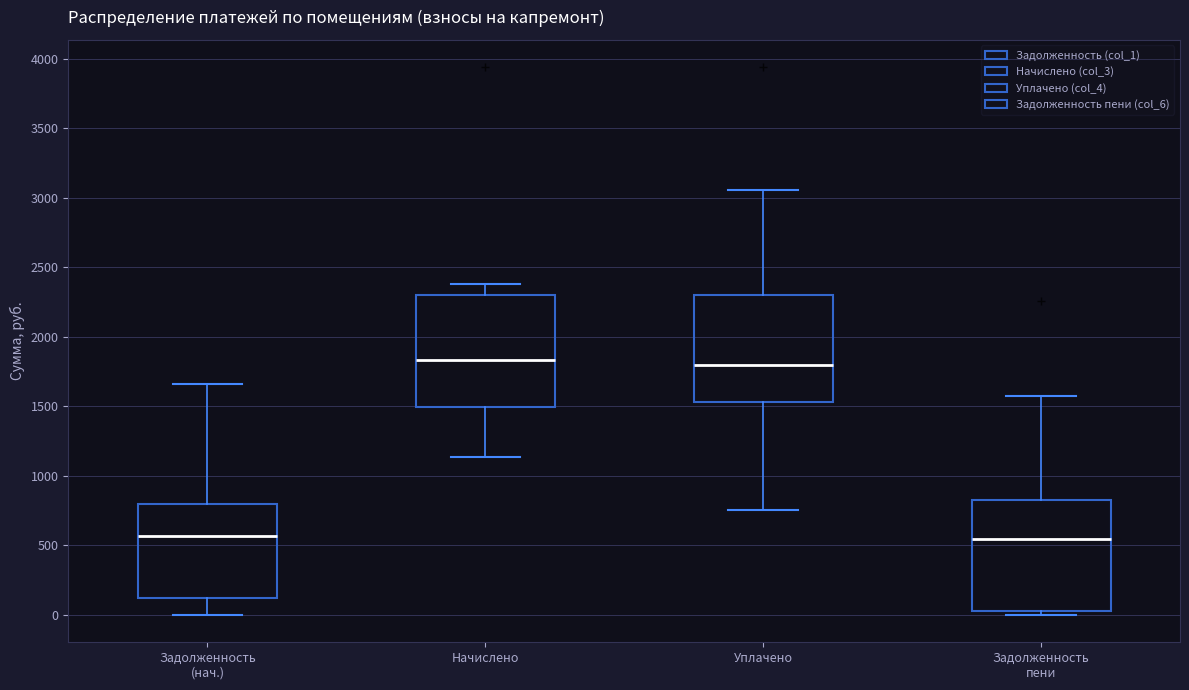

Reading left to right, read every box against the y-axis: the position of its median line, the range the box covers, and the ends of its whiskers. The values are not printed on the chart, so give them approximately, as read against the axis.

Задолженность (нач.): median 550, box 100 to 800, whiskers 0 to 1650
Начислено: median 1850, box 1500 to 2300, whiskers 1150 to 2400
Уплачено: median 1800, box 1550 to 2300, whiskers 750 to 3050
Задолженность пени: median 550, box 50 to 850, whiskers 0 to 1550